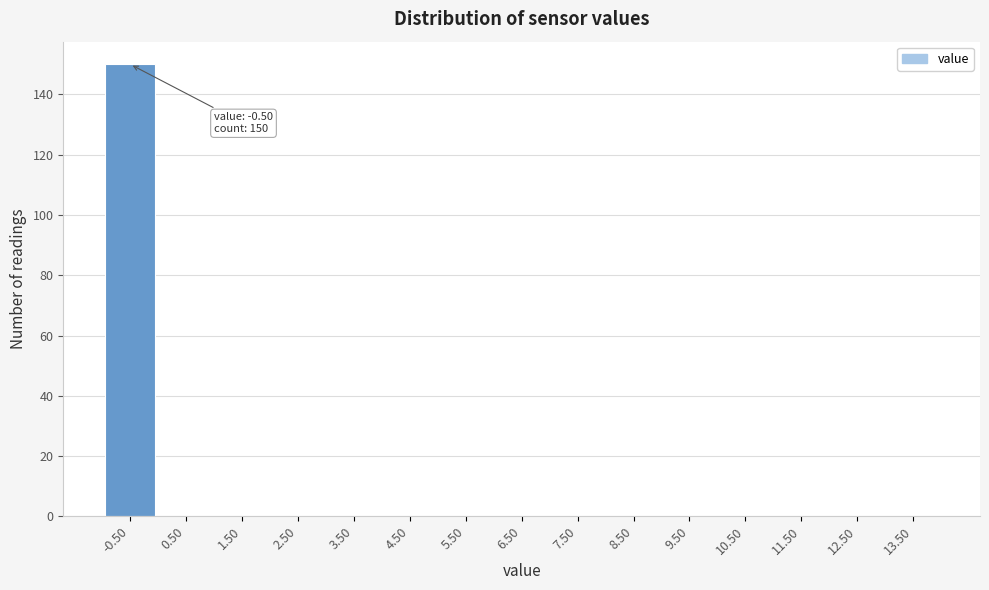

Reading left to right, list all the values displayed in this chart.

-0.50=150	0.50=0	1.50=0	2.50=0	3.50=0	4.50=0	5.50=0	6.50=0	7.50=0	8.50=0	9.50=0	10.50=0	11.50=0	12.50=0	13.50=0